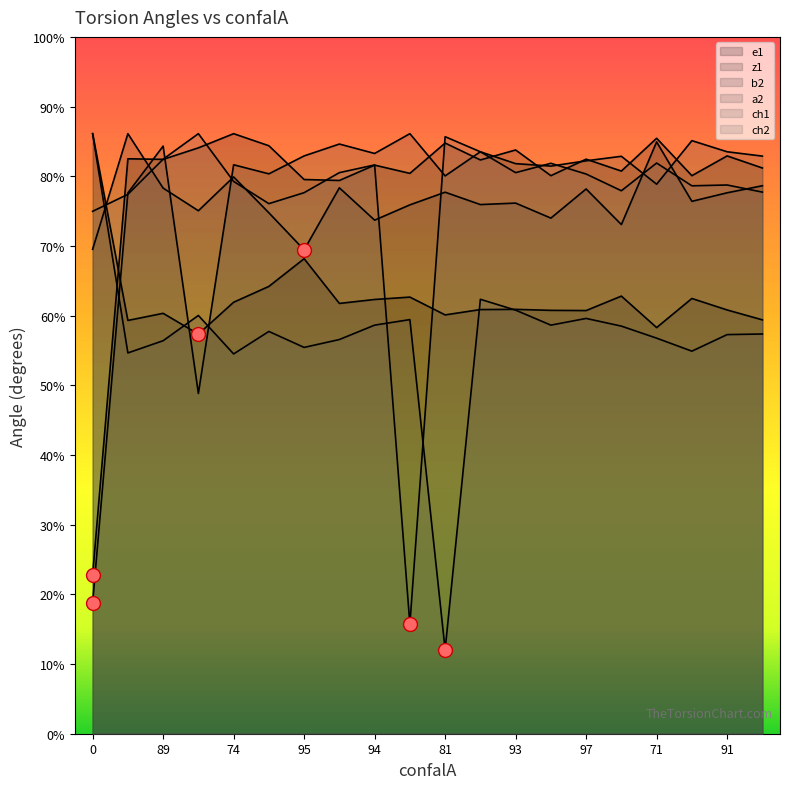

Is it true that z1 equals 288.3 at 96?

True